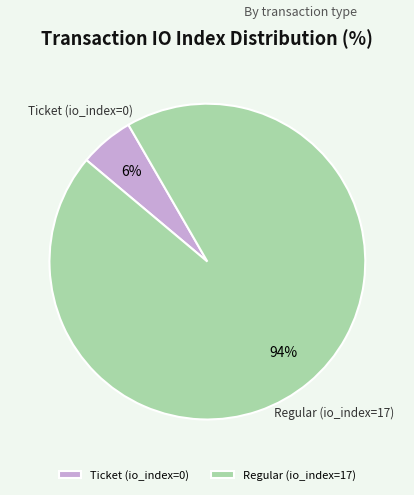

Which has a higher value, Ticket (io_index=0) or Regular (io_index=17)?

Regular (io_index=17)